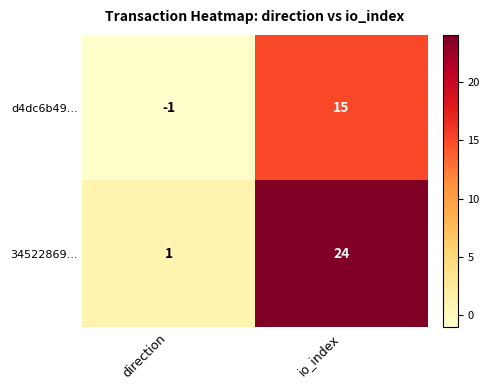

What is the difference between the maximum and minimum values in the 34522869... series?

23